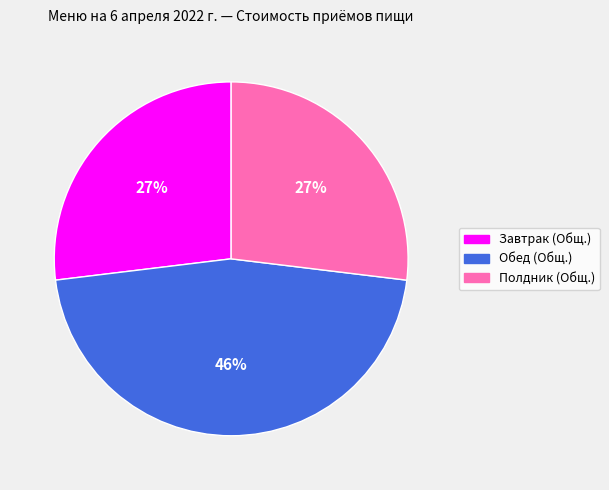

The Обед (Общ.) slice represents 33% of the pie. True or false?

False